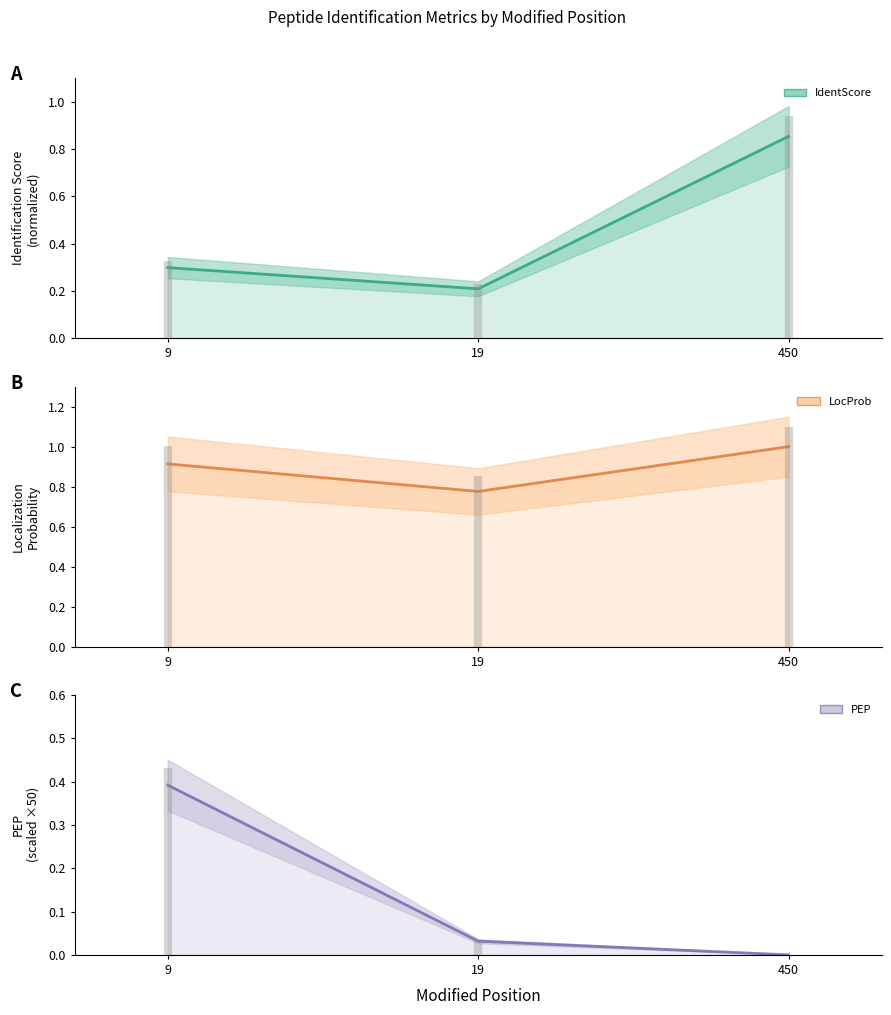

Between 19 and 450, which is larger?

450